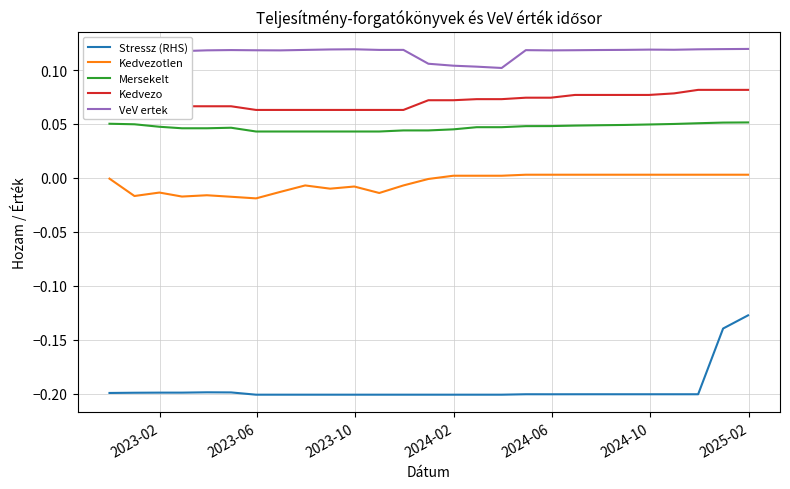

Does the chart display data point markers on the line(s)?

No